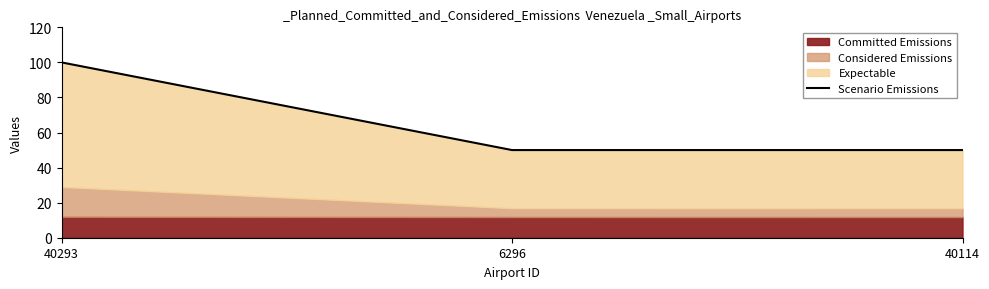

Rank the categories by value from lowest to highest.

6296, 40114, 40293